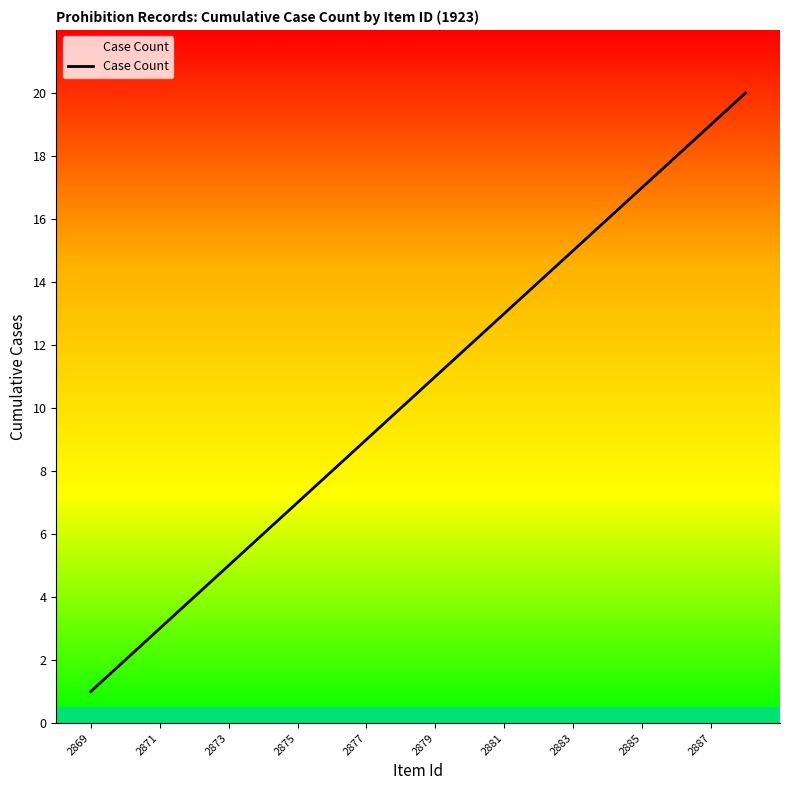

What is the difference between the maximum and minimum values?

19